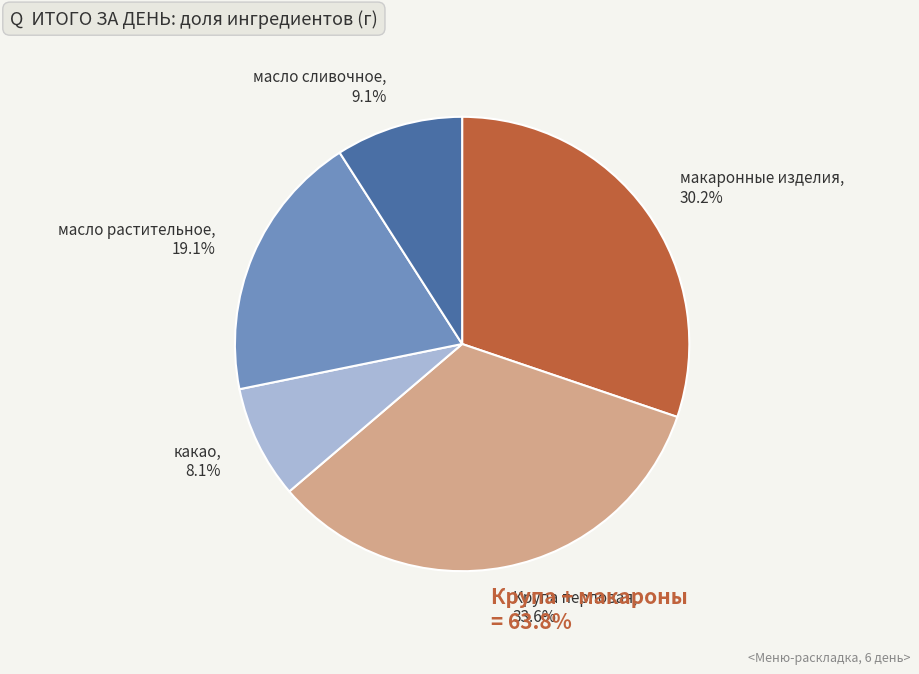

To the nearest percent, what percentage of the pie is какао?

8%